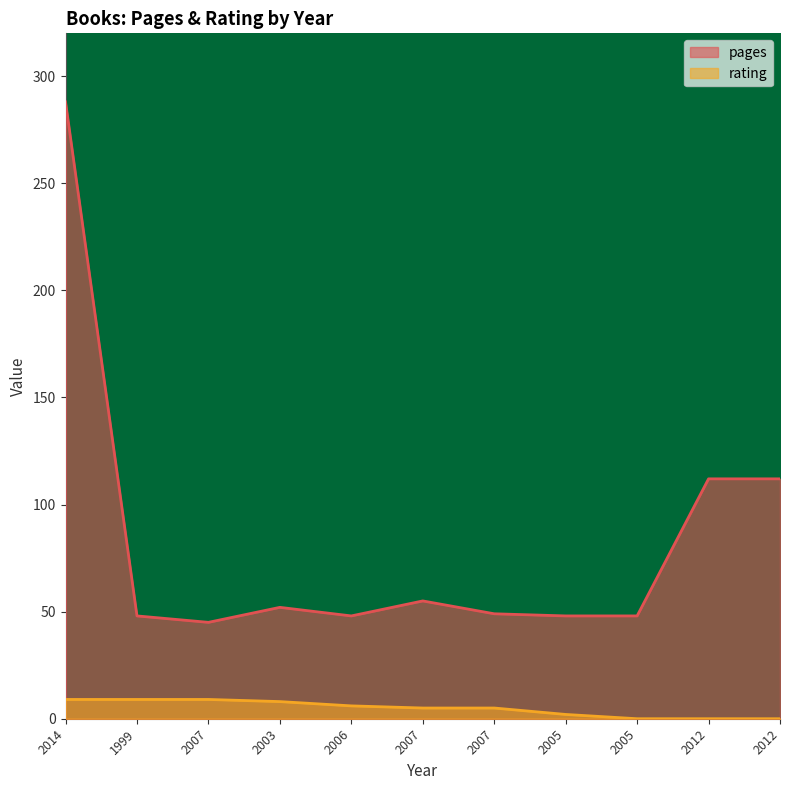

True or false: rating and pages cross at least once.

False